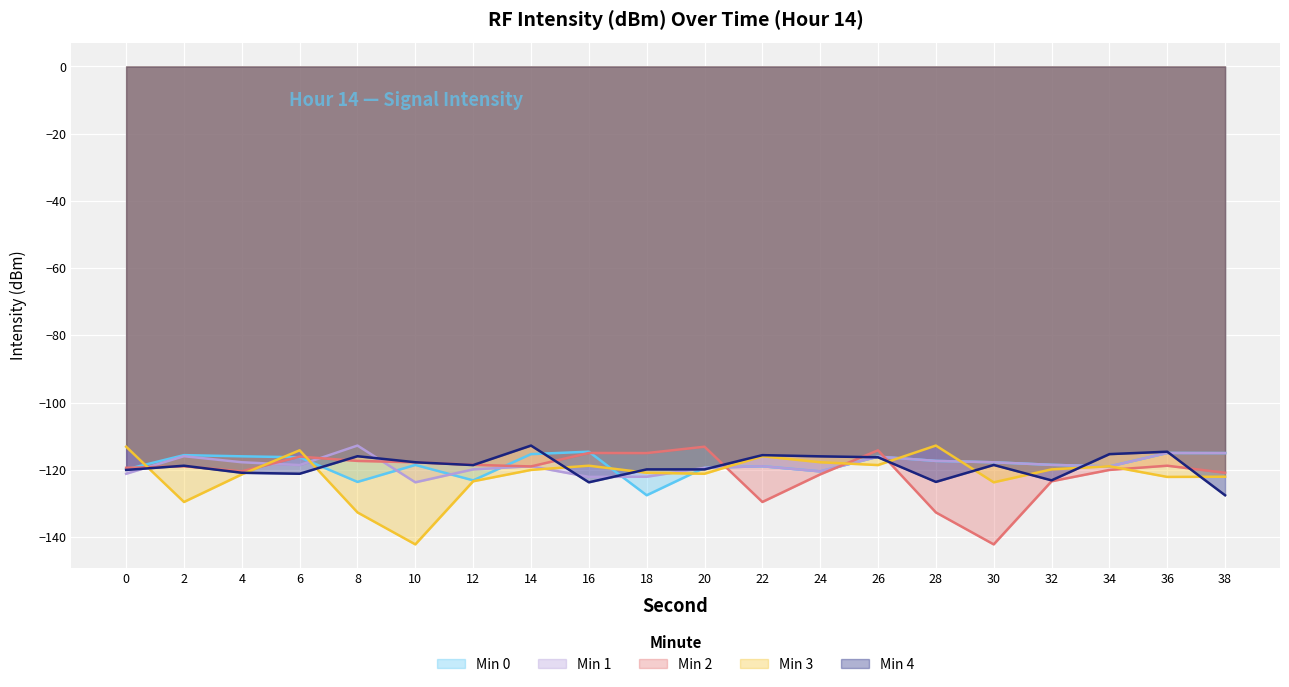

Reading right to left, transcribe all the data shown in this chart.

Min 0: 38=-115.0	36=-115.0	34=-119.0	32=-118.5	30=-117.8	28=-117.4	26=-116.1	24=-120.5	22=-118.9	20=-119.4	18=-127.6	16=-114.6	14=-115.3	12=-123.1	10=-118.6	8=-123.6	6=-116.3	4=-116.0	2=-115.6	0=-119.9
Min 1: 38=-115.0	36=-115.0	34=-119.0	32=-118.5	30=-117.8	28=-117.4	26=-116.1	24=-120.5	22=-118.9	20=-119.4	18=-122.1	16=-122.1	14=-118.9	12=-119.9	10=-123.7	8=-112.8	6=-118.6	4=-117.8	2=-116.0	0=-121.2
Min 2: 38=-120.9	36=-118.8	34=-120.0	32=-123.4	30=-142.2	28=-132.7	26=-114.2	24=-121.4	22=-129.6	20=-113.1	18=-115.0	16=-115.0	14=-119.0	12=-118.5	10=-117.8	8=-117.4	6=-116.1	4=-120.5	2=-118.9	0=-119.4
Min 3: 38=-122.1	36=-122.1	34=-118.9	32=-119.9	30=-123.7	28=-112.8	26=-118.6	24=-117.8	22=-116.0	20=-121.2	18=-120.9	16=-118.8	14=-120.0	12=-123.4	10=-142.2	8=-132.7	6=-114.2	4=-121.4	2=-129.6	0=-113.1
Min 4: 38=-127.6	36=-114.6	34=-115.3	32=-123.1	30=-118.6	28=-123.6	26=-116.3	24=-116.0	22=-115.6	20=-119.9	18=-119.9	16=-123.7	14=-112.8	12=-118.6	10=-117.8	8=-116.0	6=-121.2	4=-120.9	2=-118.8	0=-120.0